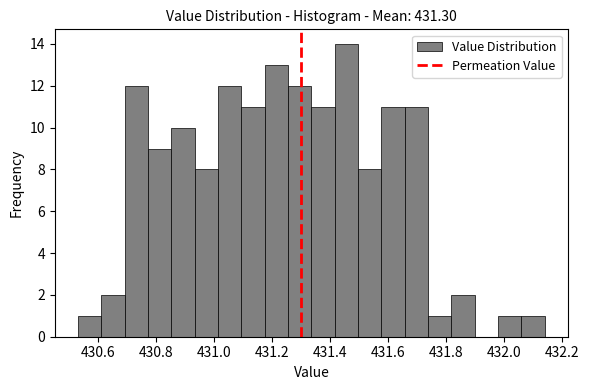

What is the height of the bar covering 430.86 to 430.94 on the x-axis? Neither the bar edges nor the heights are printed on the chart, so give them approximately, as read against the axes.

10